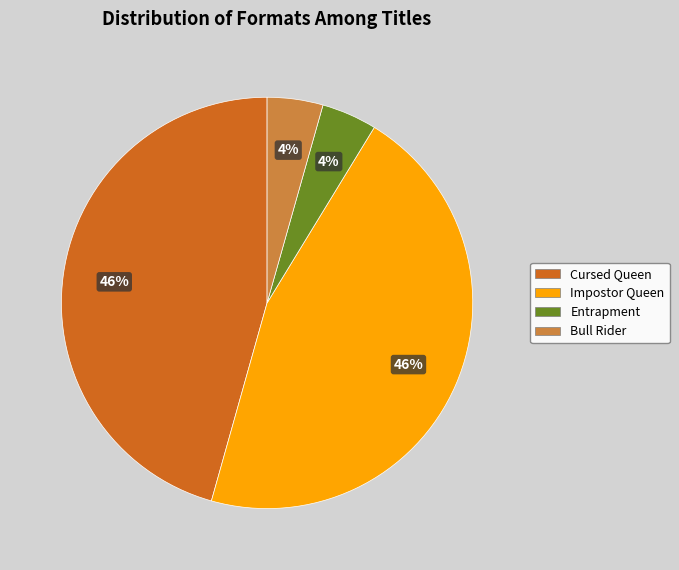

The Cursed Queen slice represents 38% of the pie. True or false?

False